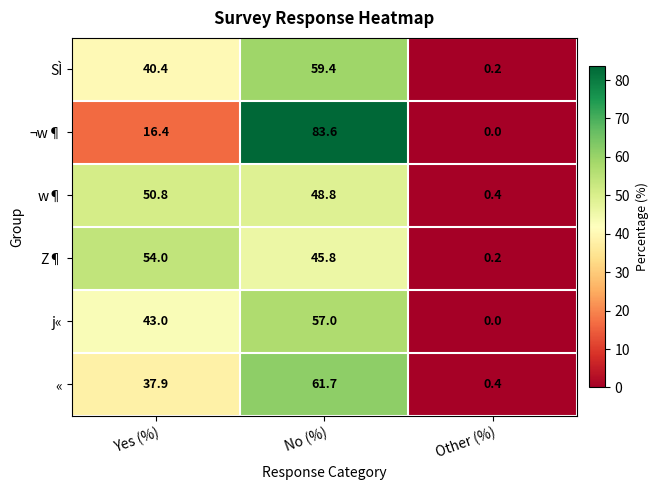

The value of SÌ at Other (%) is 0.2. True or false?

True